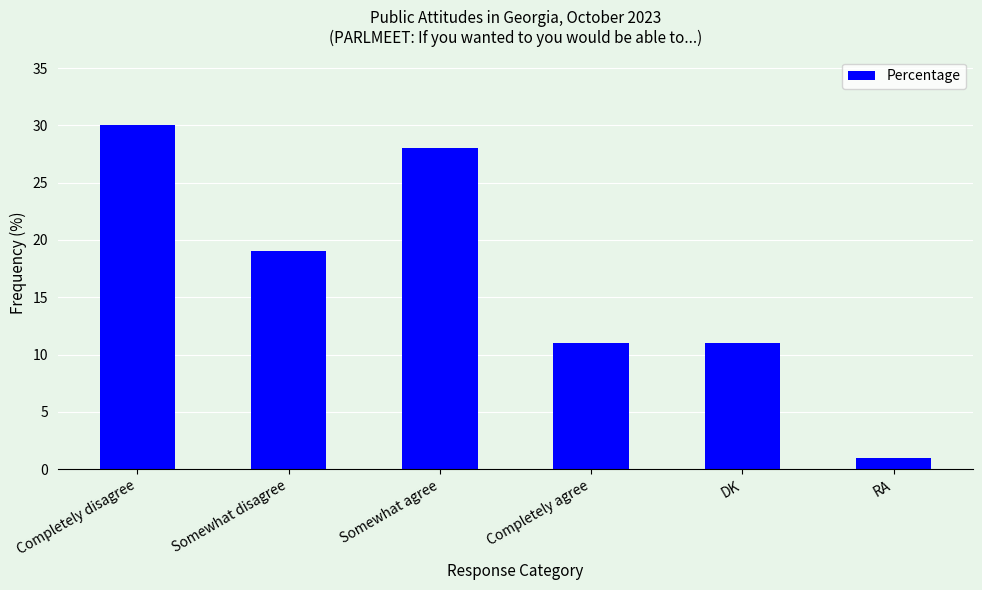

What is the minimum value shown in the chart?

1